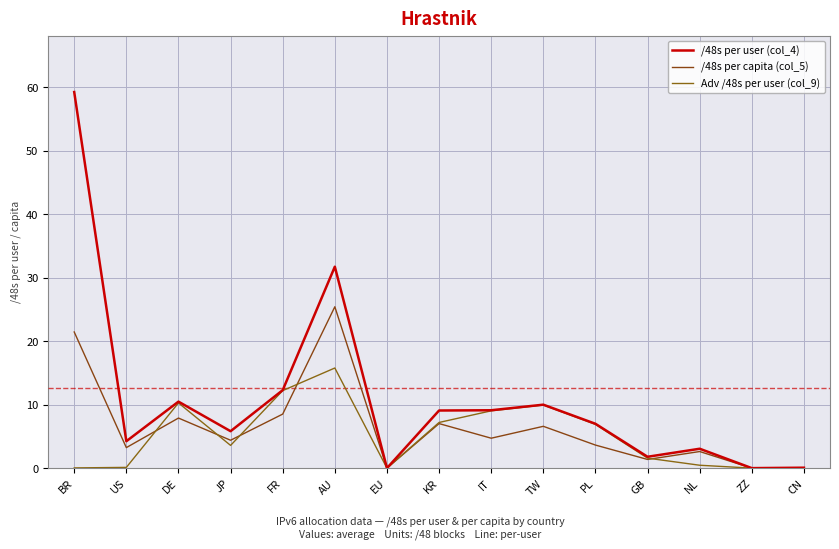

After their last crossing, which series has the higher values: Adv /48s per user (col_9) or /48s per capita (col_5)?

/48s per capita (col_5)